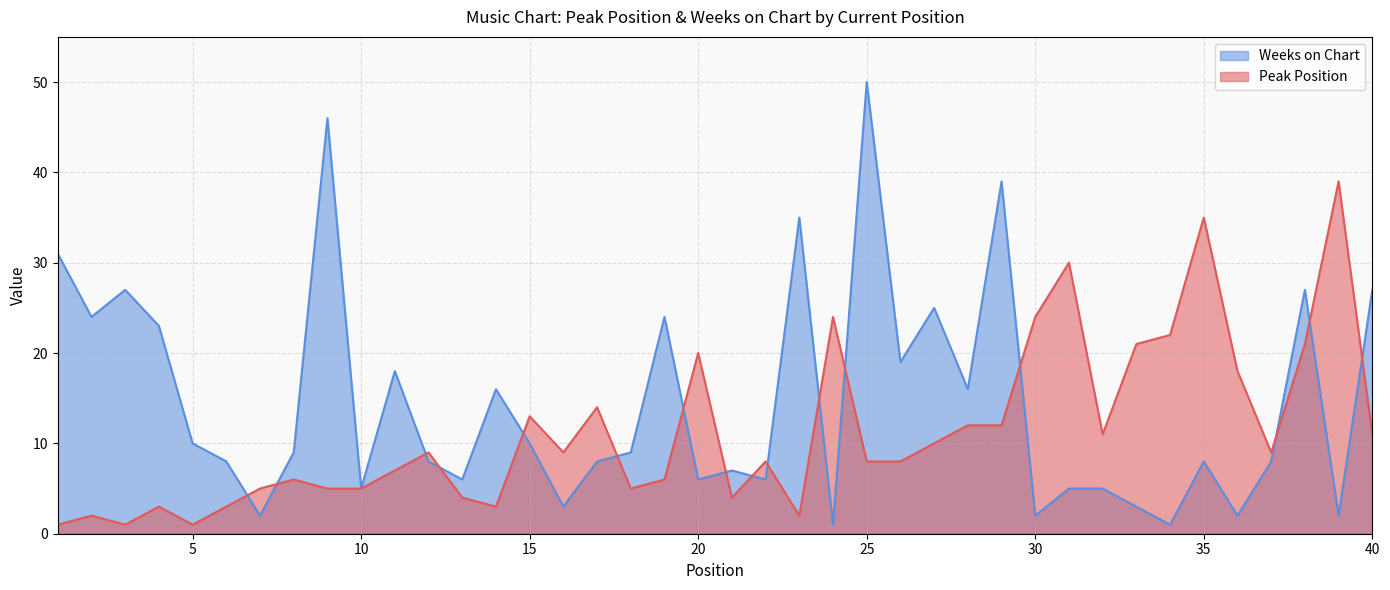

What is the minimum value for Weeks on Chart?

1